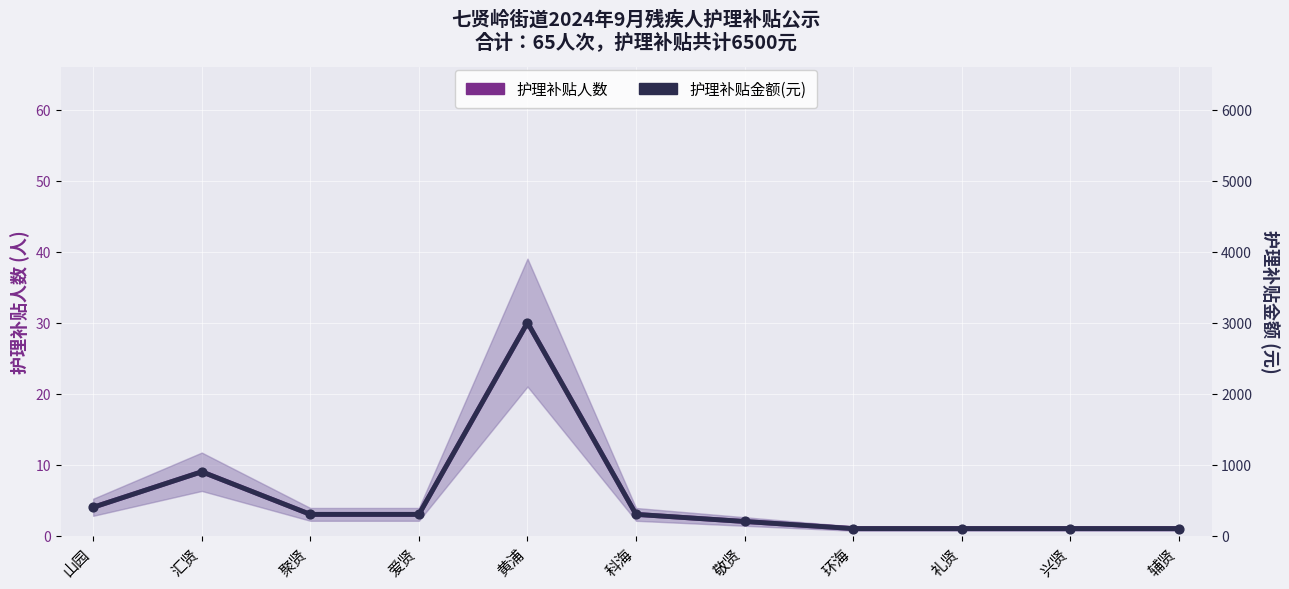

What are all the series names shown in the legend?

护理补贴人数, 护理补贴金额(元)